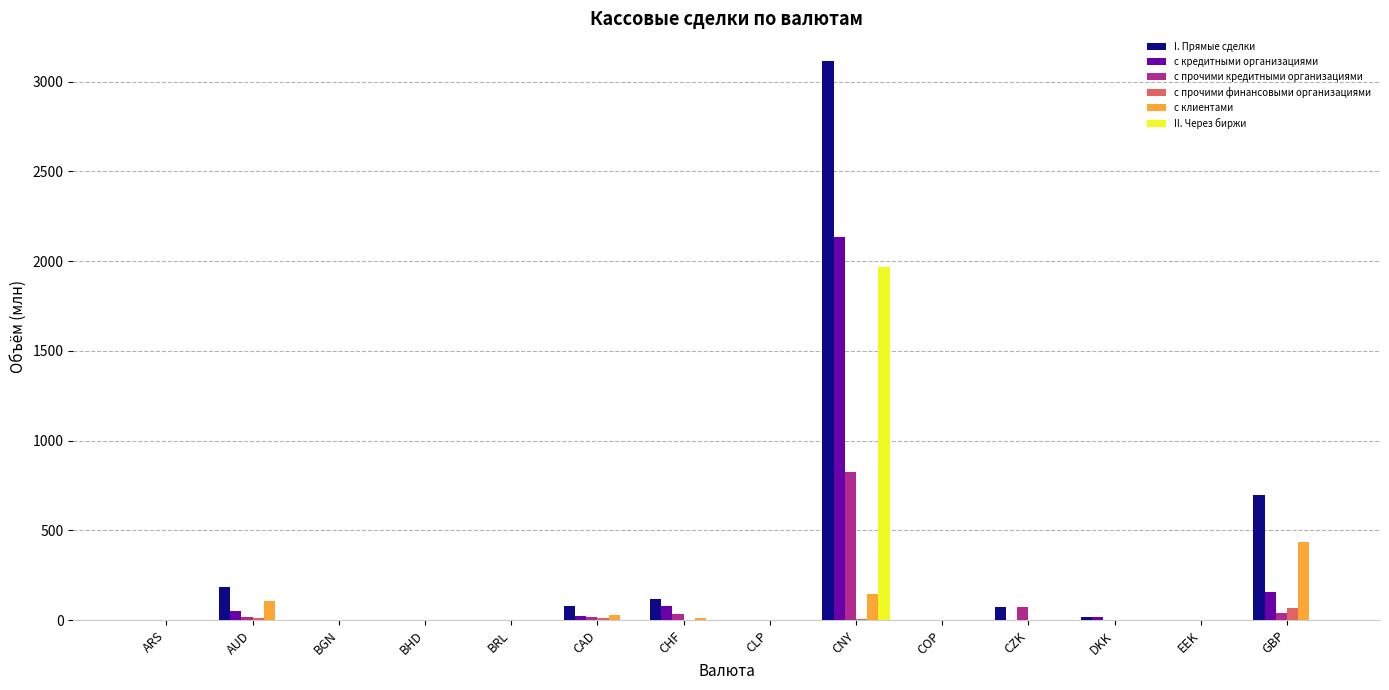

Count the number of categories in the chart.

14